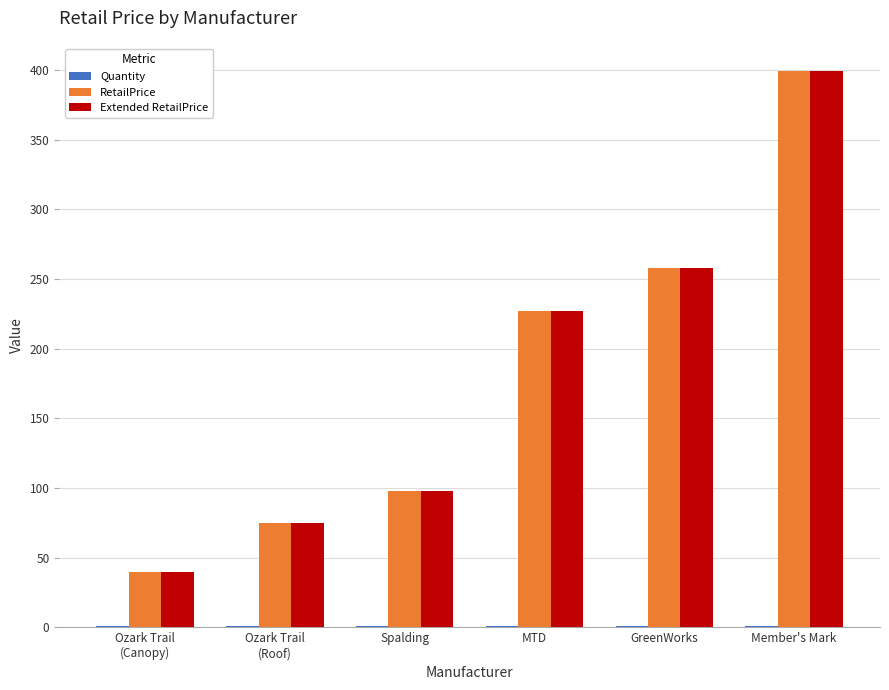

What is the highest value of the Extended RetailPrice series?

399.0